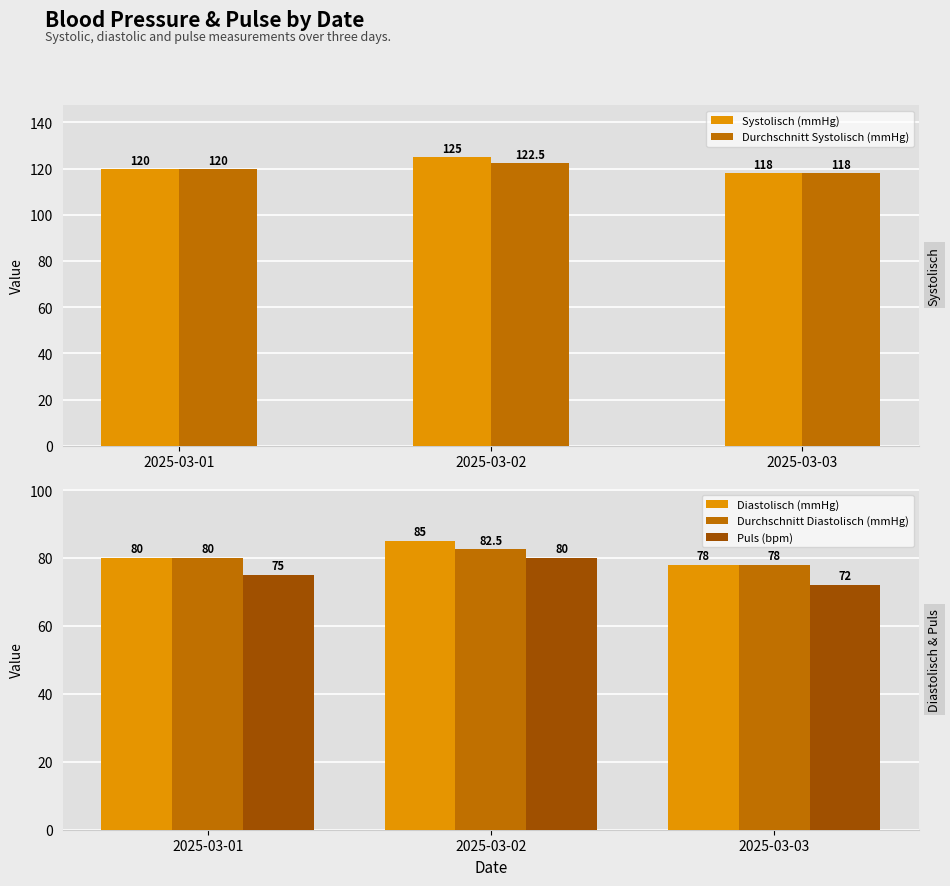

What are all the series names shown in the legend?

Systolisch (mmHg), Durchschnitt Systolisch (mmHg), Diastolisch (mmHg), Durchschnitt Diastolisch (mmHg), Puls (bpm)